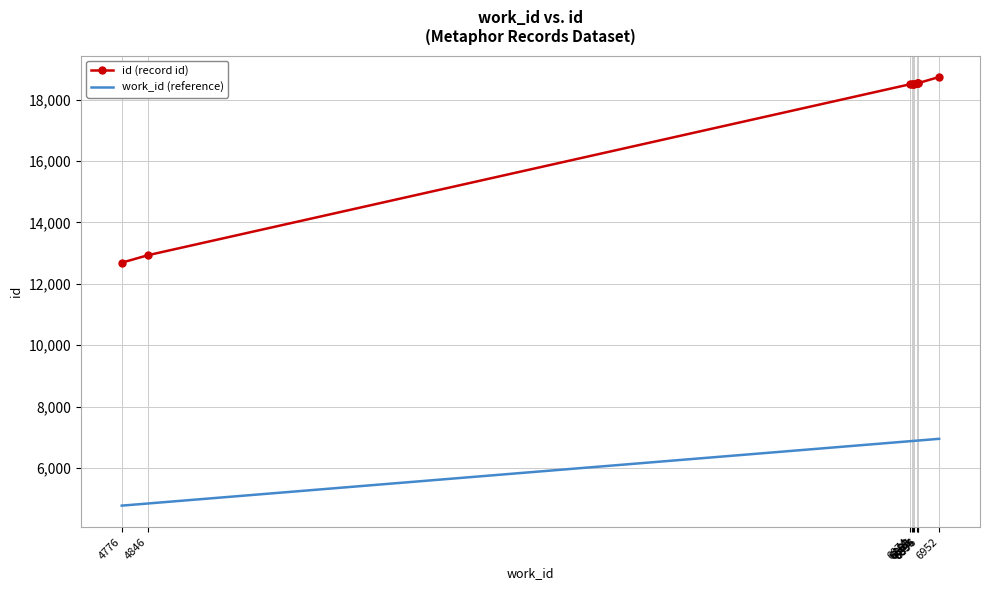

Rank the series by their average value, from highest to lowest.

id (record id), work_id (reference)